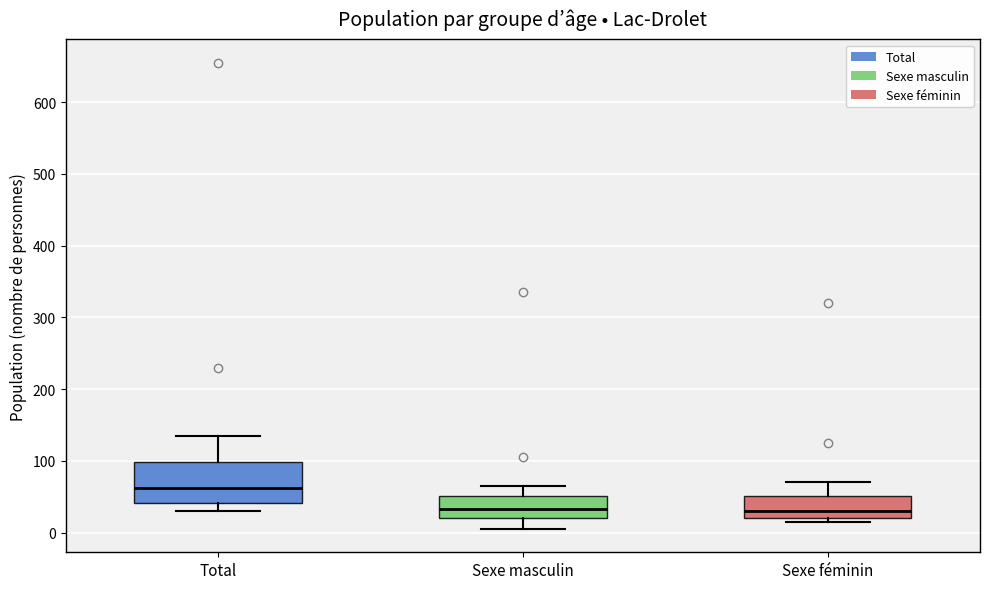

Comparing the boxes themselves (not the whiskers), which one is the tallest?

Total